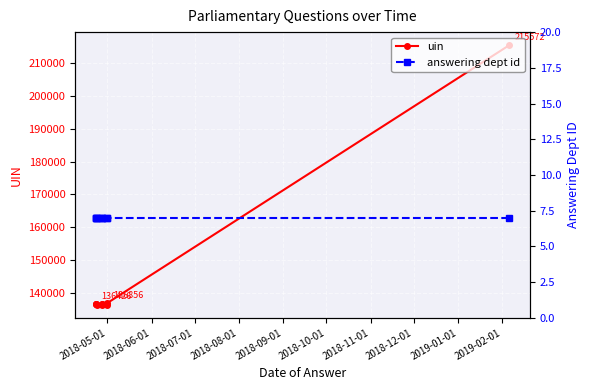

What is the spread (max minus min) of values at 2018-10-01?

136332